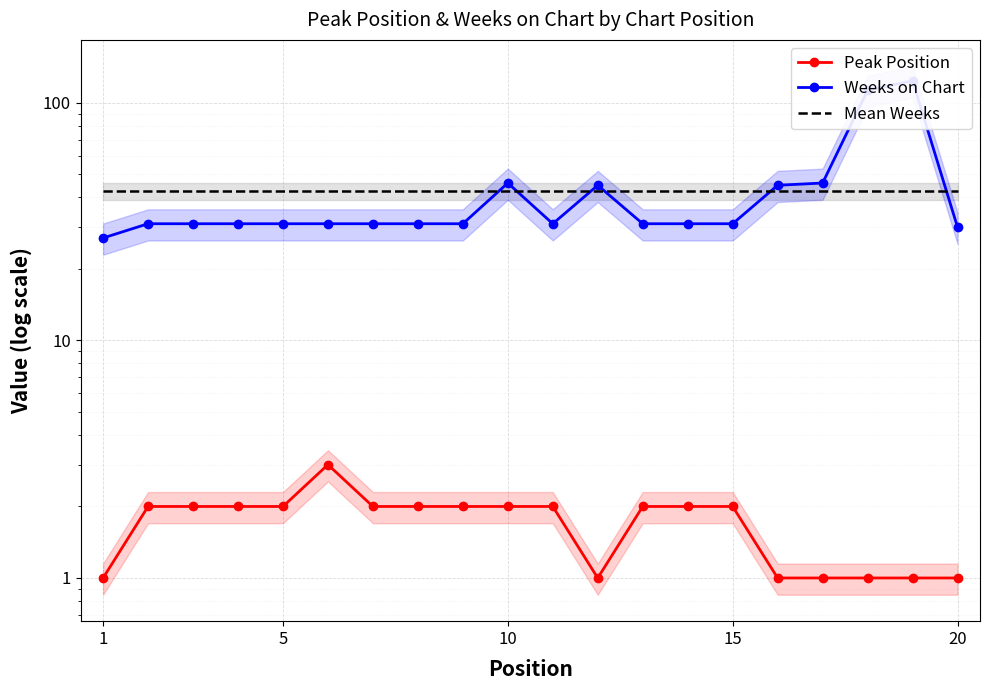

What is the value of the Peak Position point at the 9th from the left?

2.0